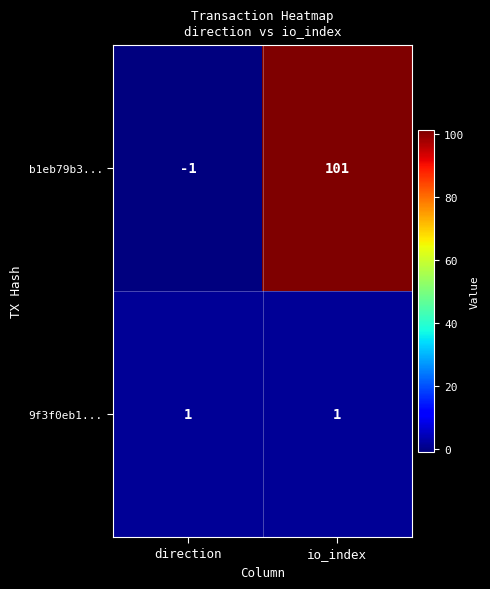

What is the maximum value shown in the chart?

101